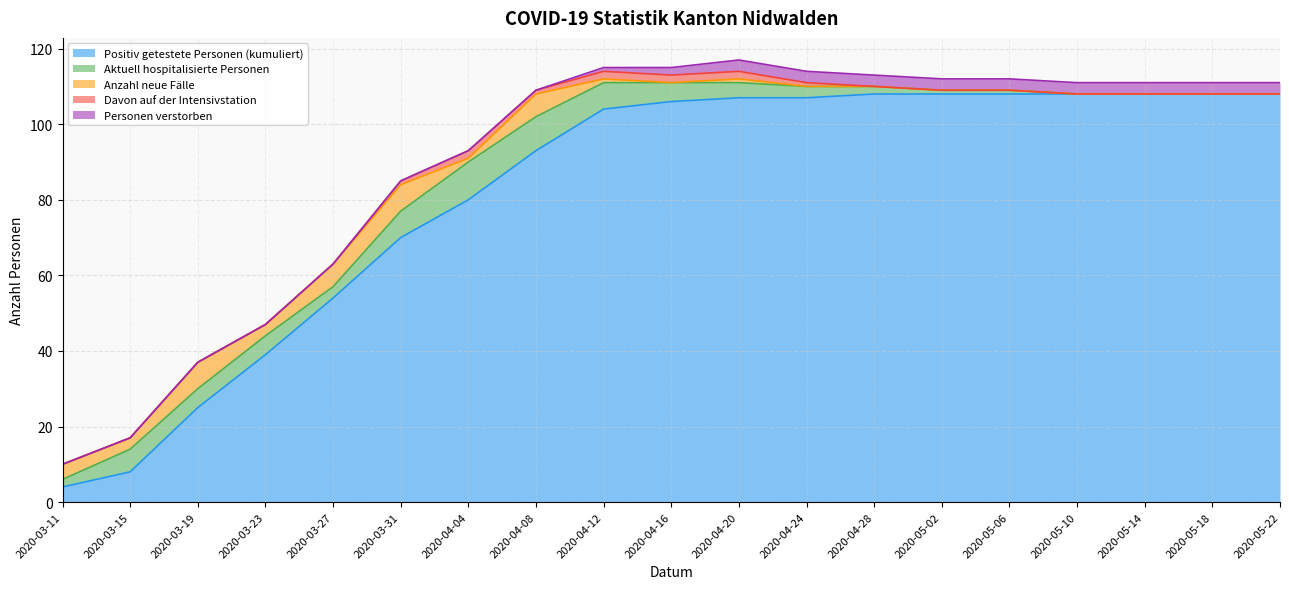

Rank the categories by Positiv getestete Personen (kumuliert) value from highest to lowest.

2020-04-28, 2020-05-02, 2020-05-06, 2020-05-10, 2020-05-14, 2020-05-18, 2020-05-22, 2020-04-20, 2020-04-24, 2020-04-16, 2020-04-12, 2020-04-08, 2020-04-04, 2020-03-31, 2020-03-27, 2020-03-23, 2020-03-19, 2020-03-15, 2020-03-11